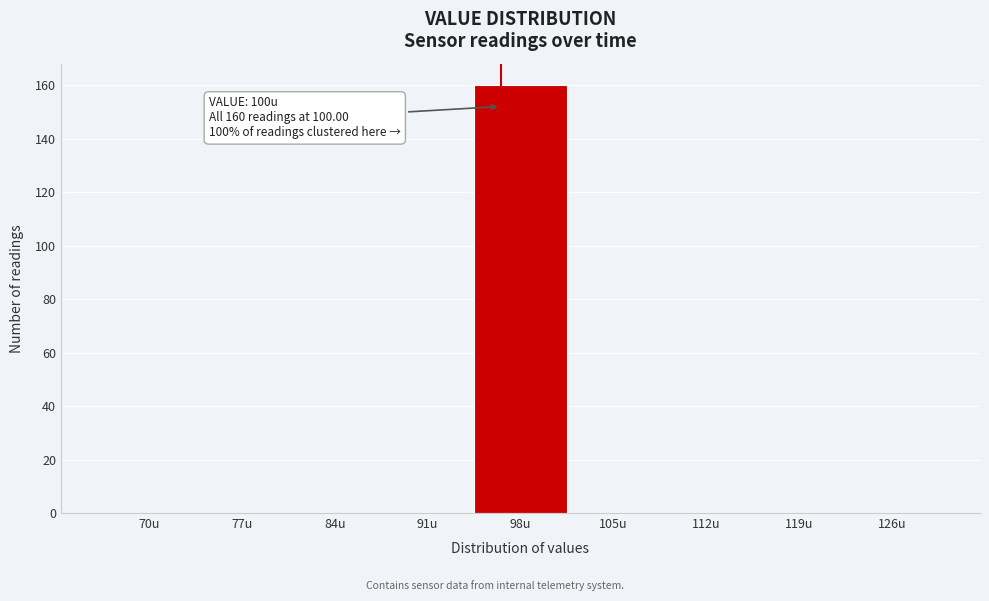

Reading left to right, transcribe all the data shown in this chart.

70u=0	77u=0	84u=0	91u=0	98u=160	105u=0	112u=0	119u=0	126u=0